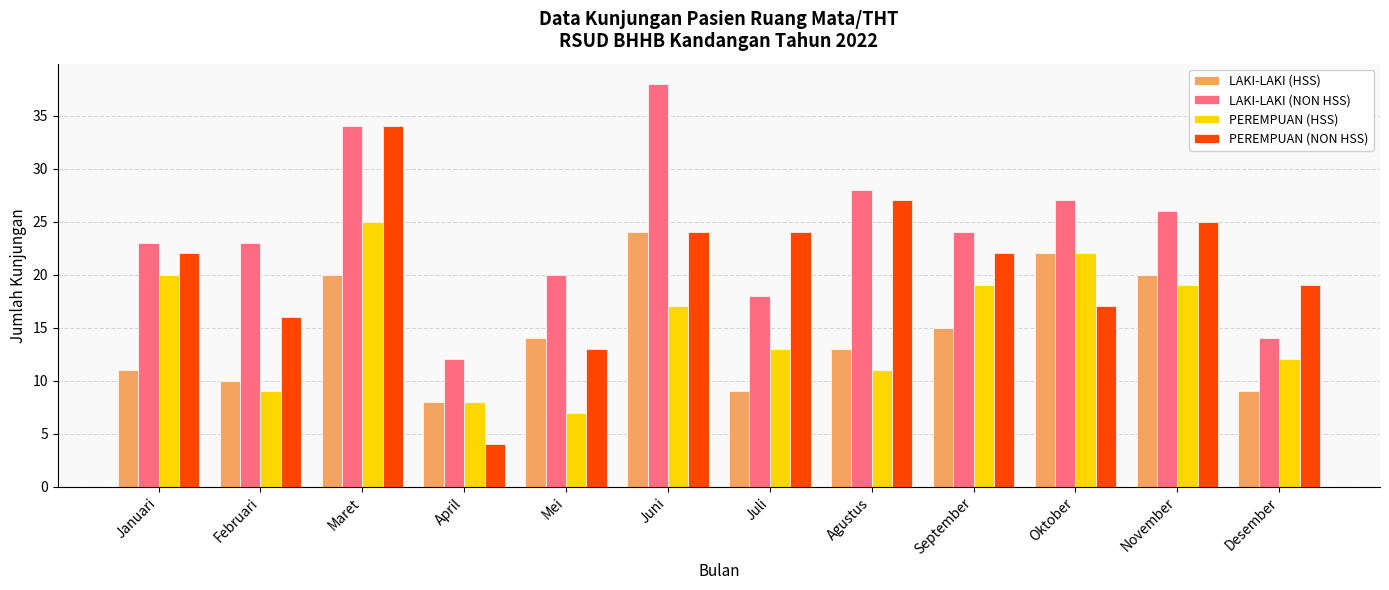

Is the value of LAKI-LAKI (HSS) at Februari greater than the value of PEREMPUAN (HSS) at Oktober?

No